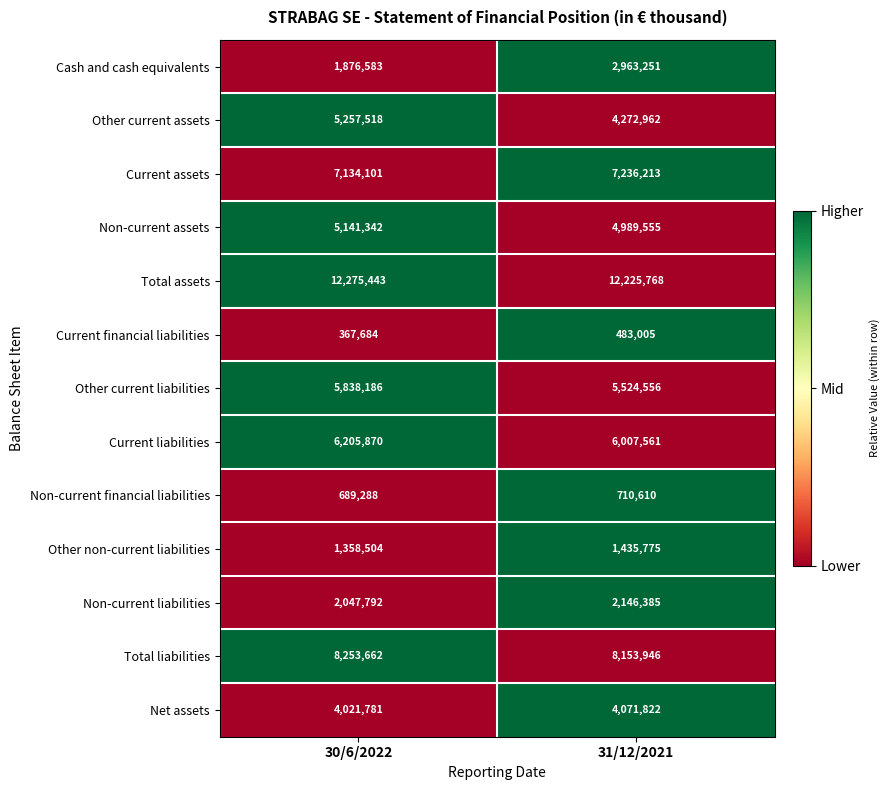

List the series in order of their peak value, highest first.

Total assets, Total liabilities, Current assets, Current liabilities, Other current liabilities, Other current assets, Non-current assets, Net assets, Cash and cash equivalents, Non-current liabilities, Other non-current liabilities, Non-current financial liabilities, Current financial liabilities